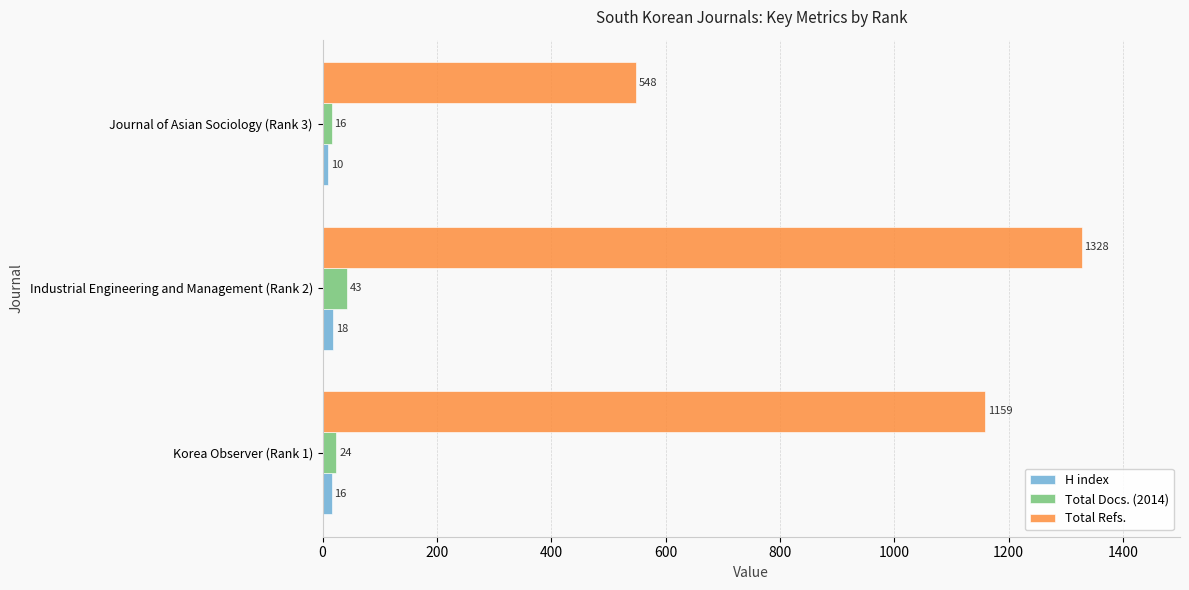

At which category is the sum across all series the highest?

Industrial Engineering and Management (Rank 2)